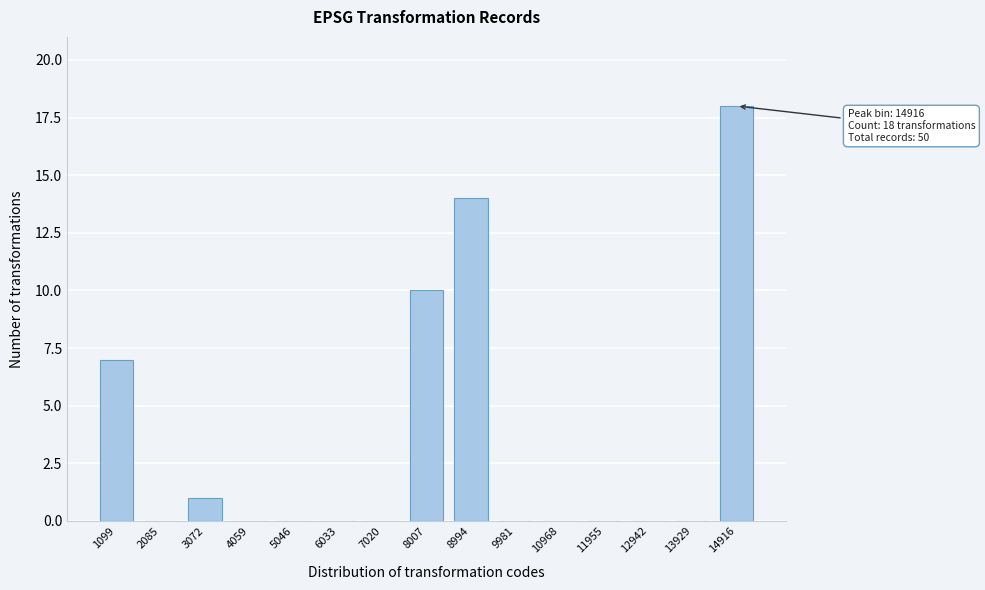

Reading left to right, what are all the values shown in this chart?

1099=7	2085=0	3072=1	4059=0	5046=0	6033=0	7020=0	8007=10	8994=14	9981=0	10968=0	11955=0	12942=0	13929=0	14916=18